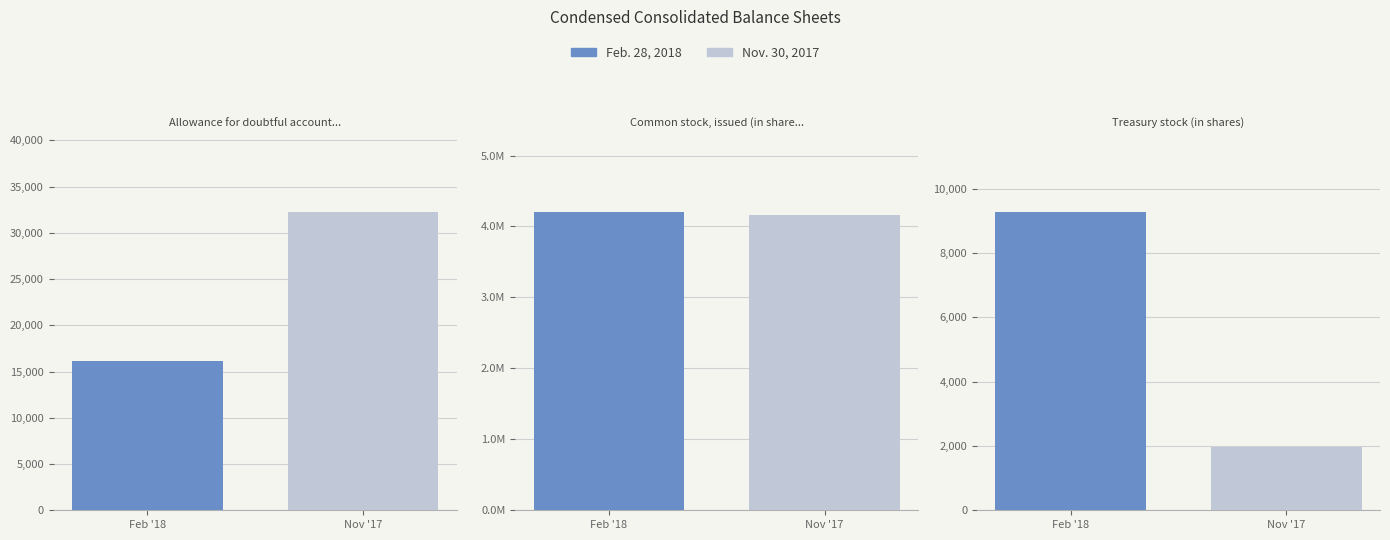

What is the sum of all Feb. 28, 2018 values?

4235203